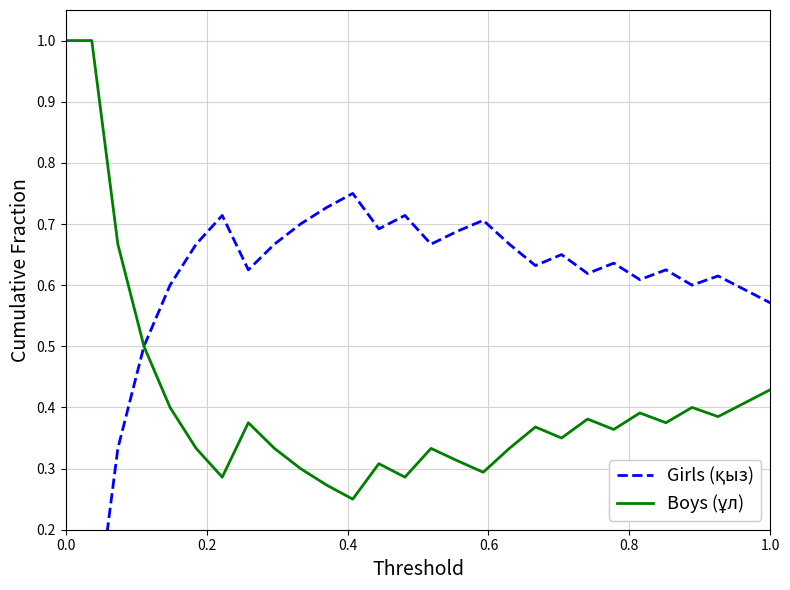

True or false: Girls (қыз) and Boys (ұл) cross at least once.

False